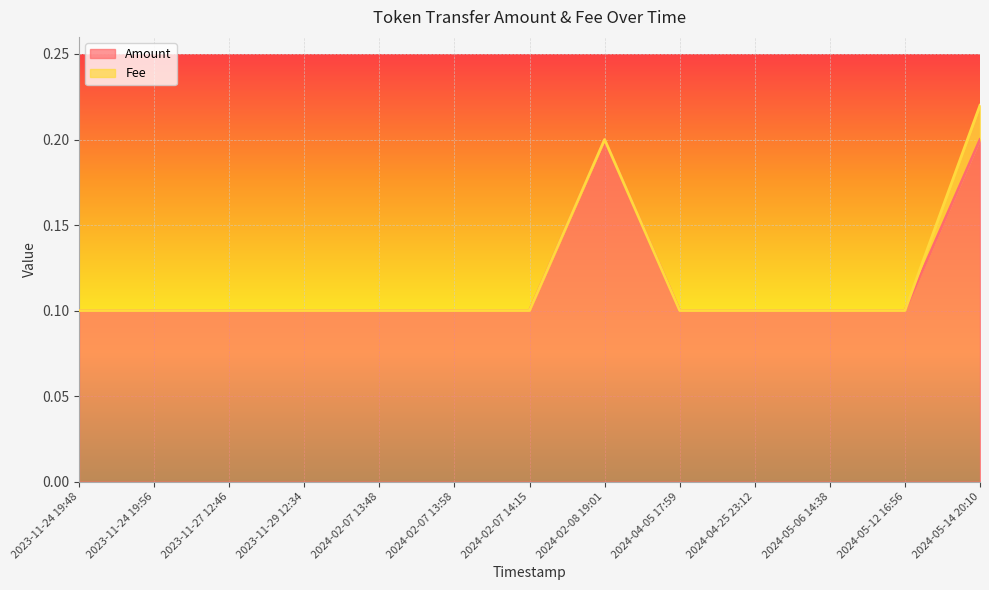

Does the chart display data point markers on the line(s)?

No